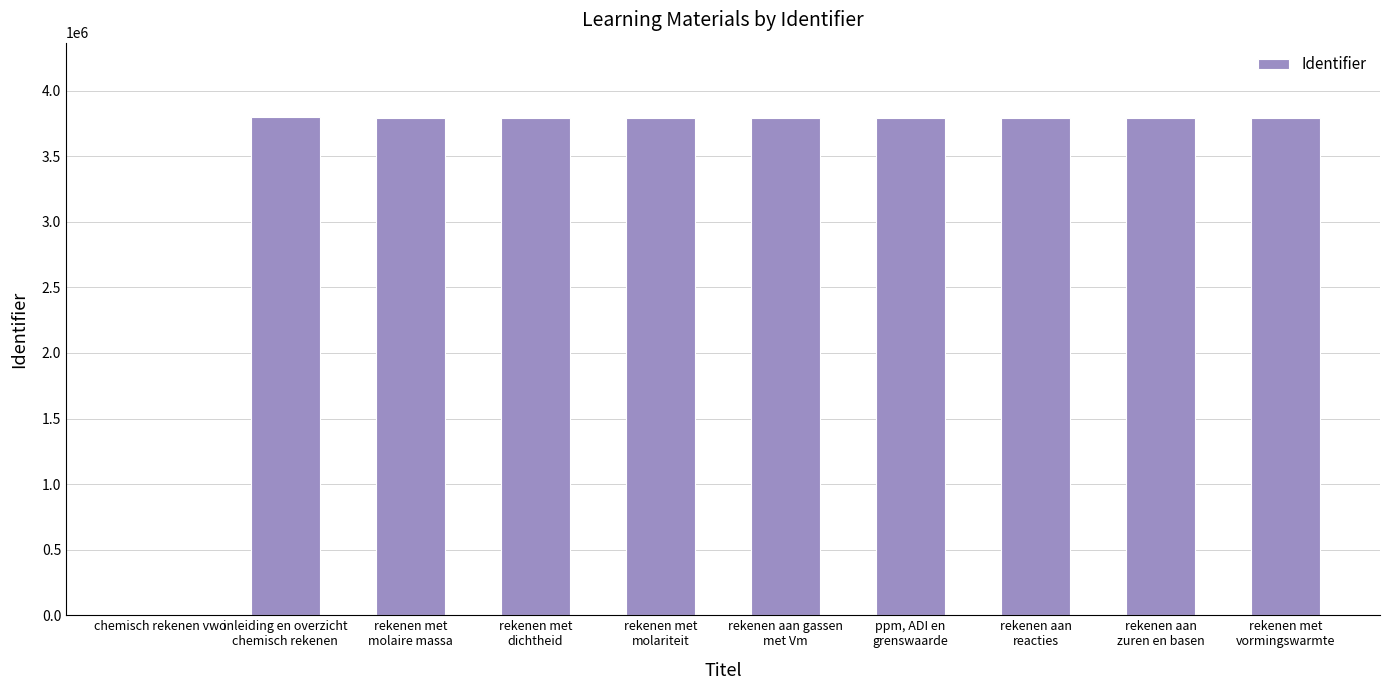

What is the ratio of the value at rekenen met
molaire massa to the value at rekenen met
vormingswarmte?

1.0